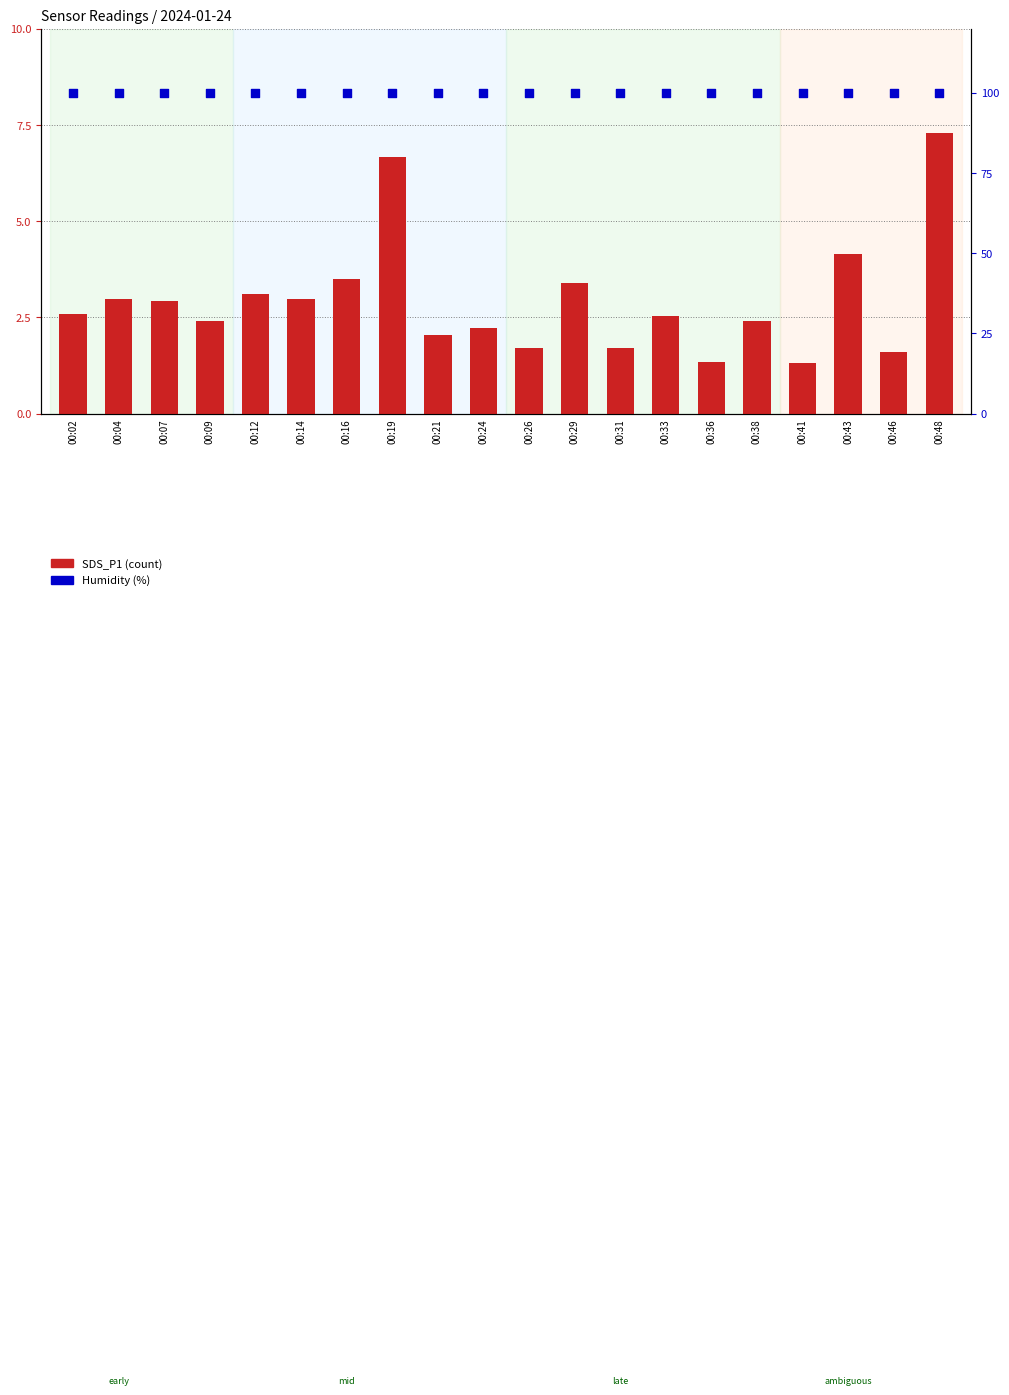

Which series reaches the minimum Y coordinate?

SDS_P1 (count)